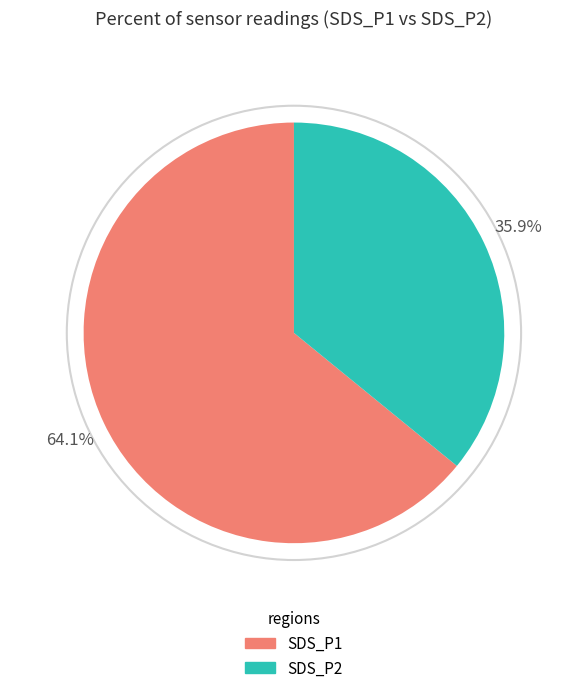

Between SDS_P2 and SDS_P1, which is larger?

SDS_P1